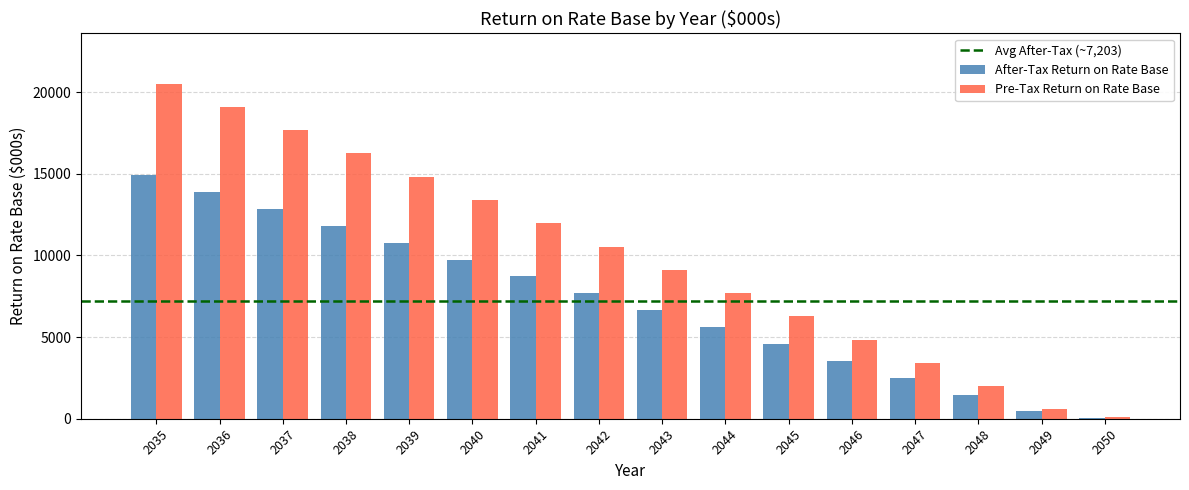

What is the sum of all Pre-Tax Return on Rate Base values?

158305.9